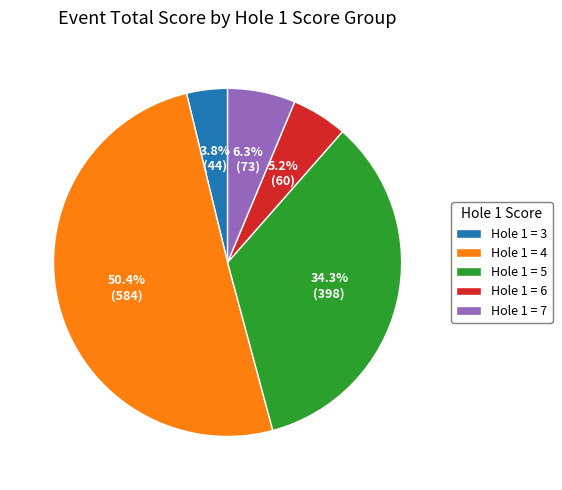

Which slice is the largest?

Hole 1 = 4